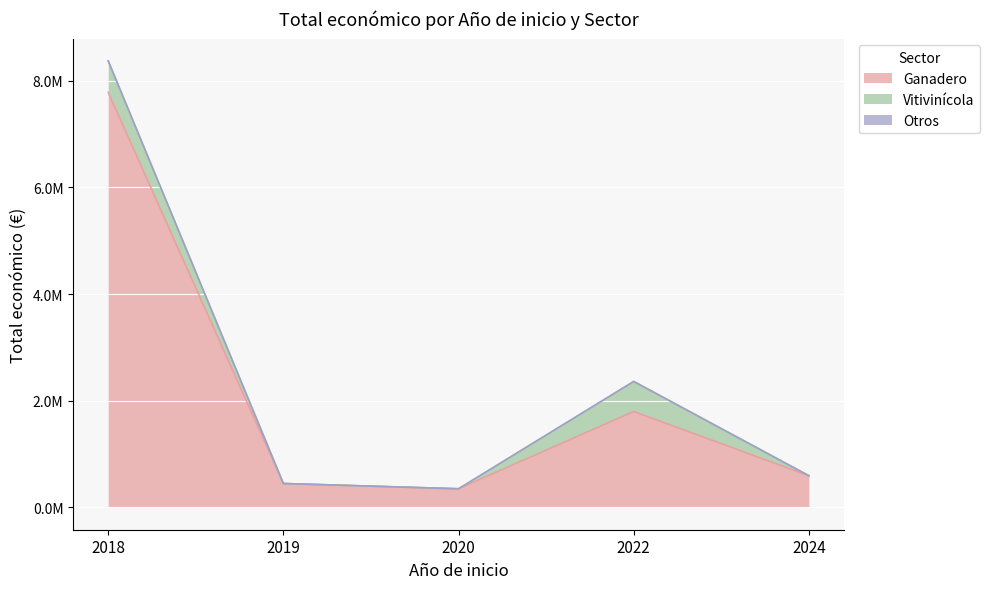

Is it true that the value at 2022 is 776348?

False